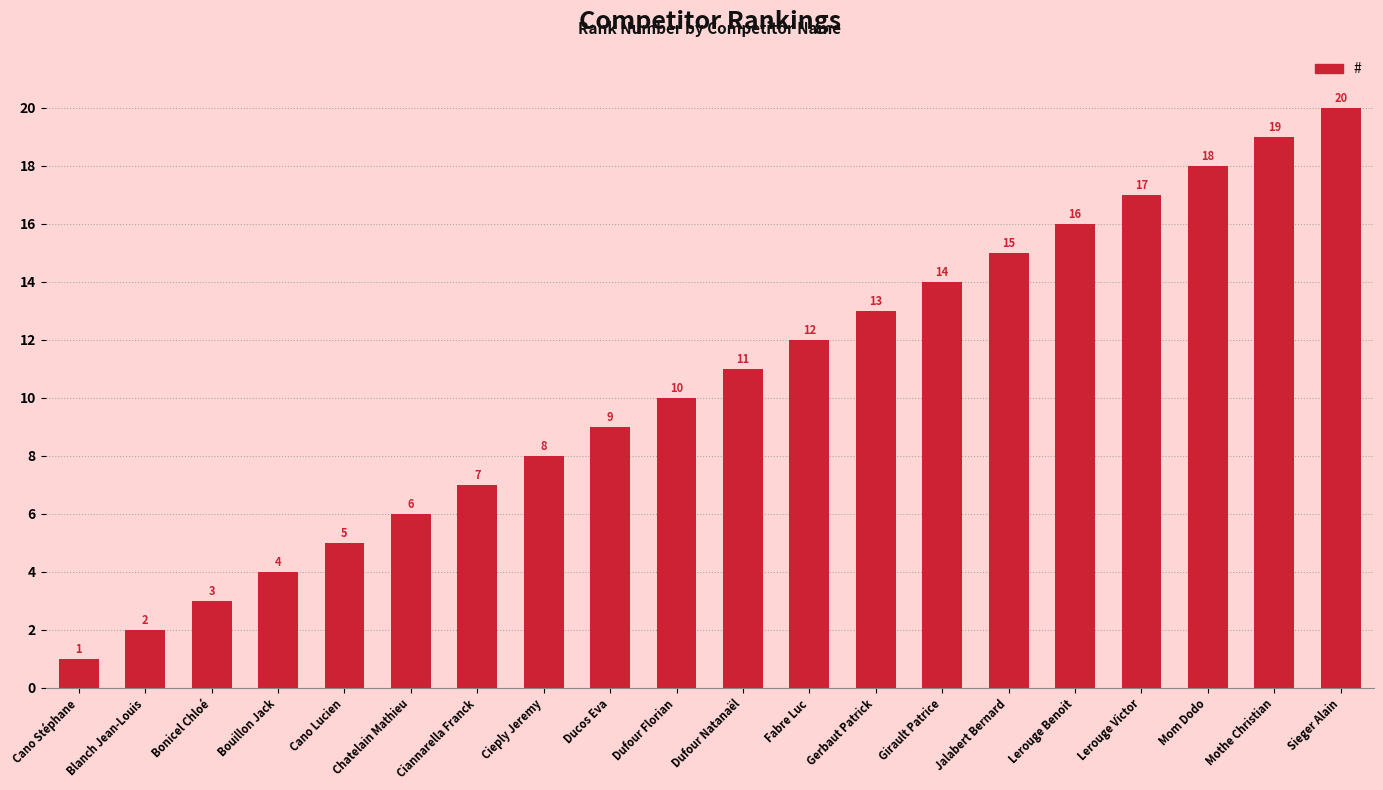

How many series are shown in this chart?

1